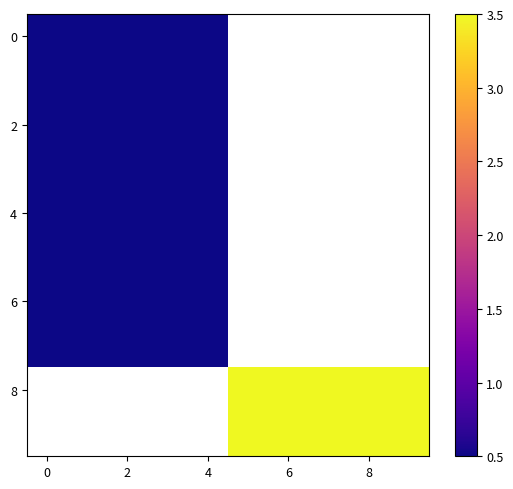

What is the maximum value shown in the chart?

3.5